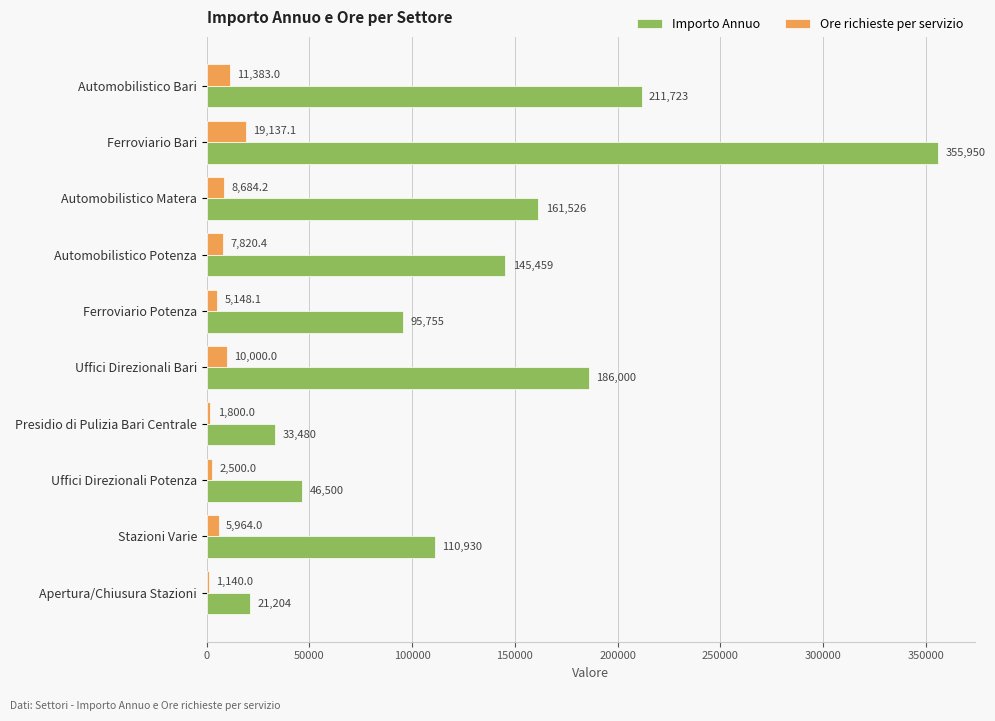

What is the difference between the maximum and second lowest values in the Ore richieste per servizio series?

17337.1